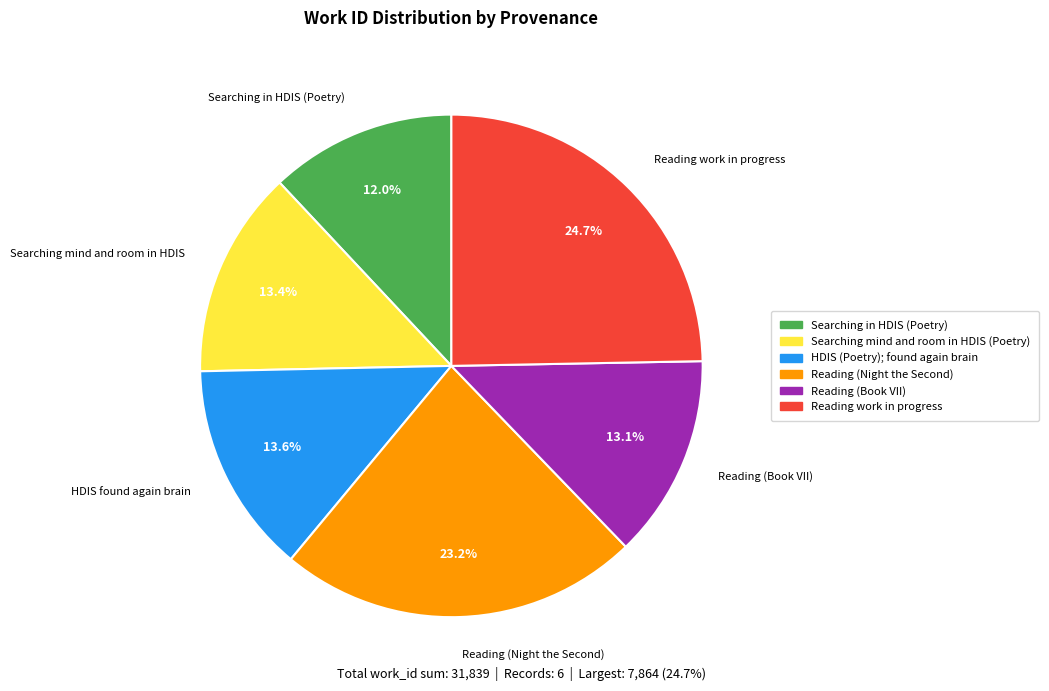

Does Searching mind and room in HDIS account for over 50% of the chart?

No